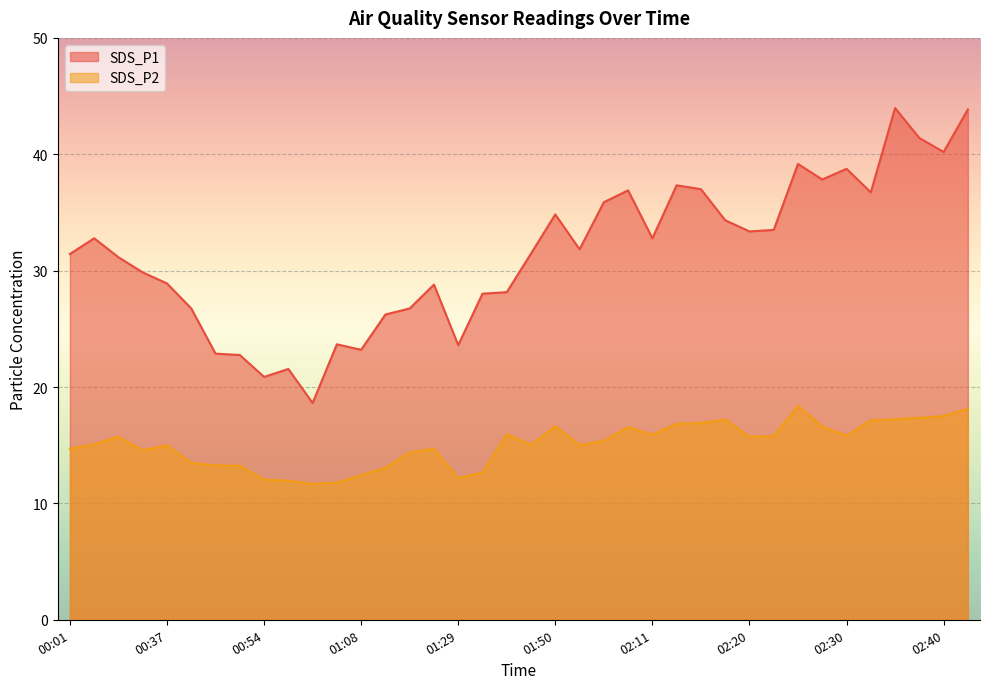

How many interior local valleys does the SDS_P2 series have?

8